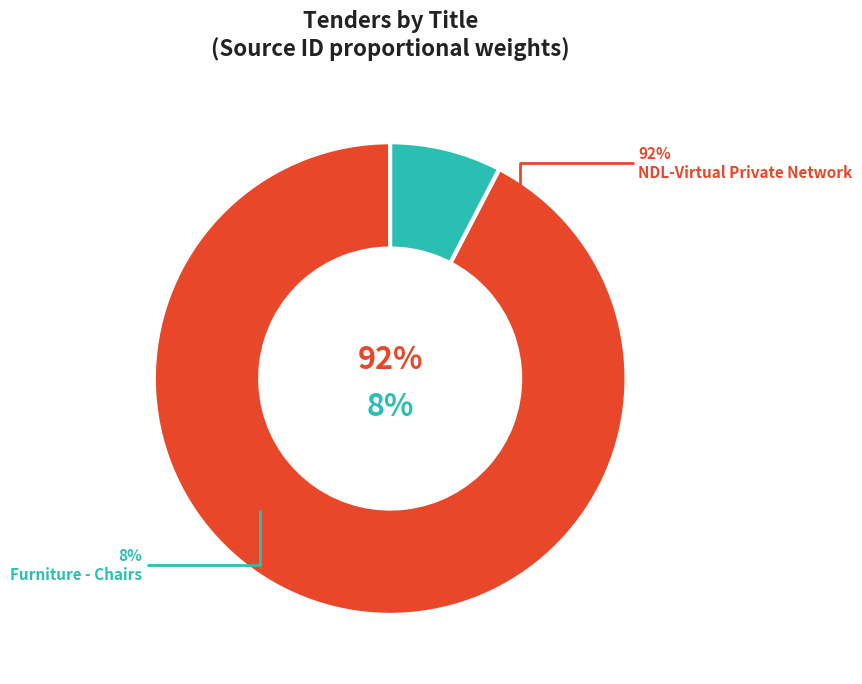

Which category accounts for the majority?

NDL-Virtual Private Network